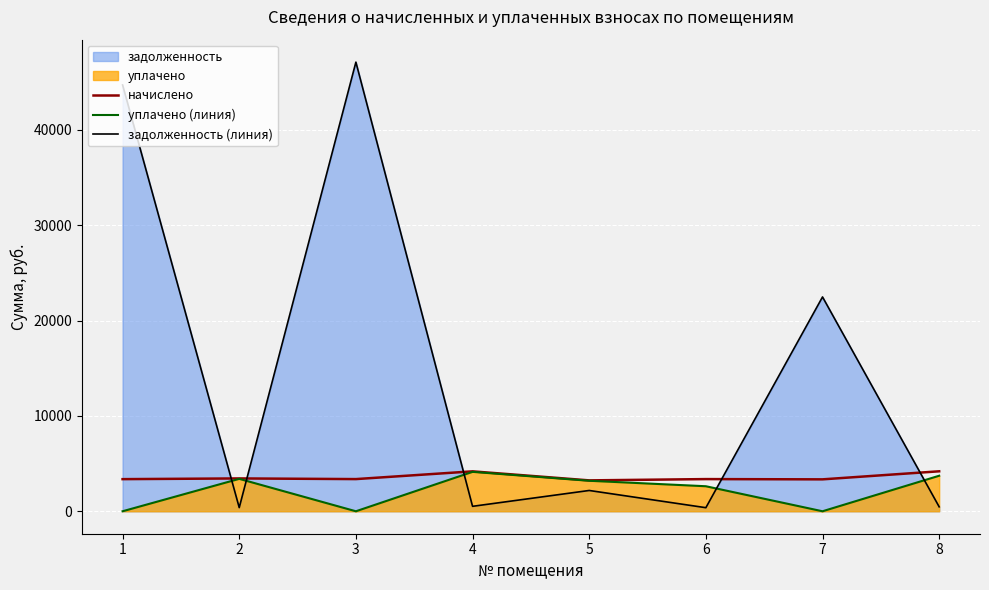

The value of начислено at 2 is 1267.9. True or false?

False